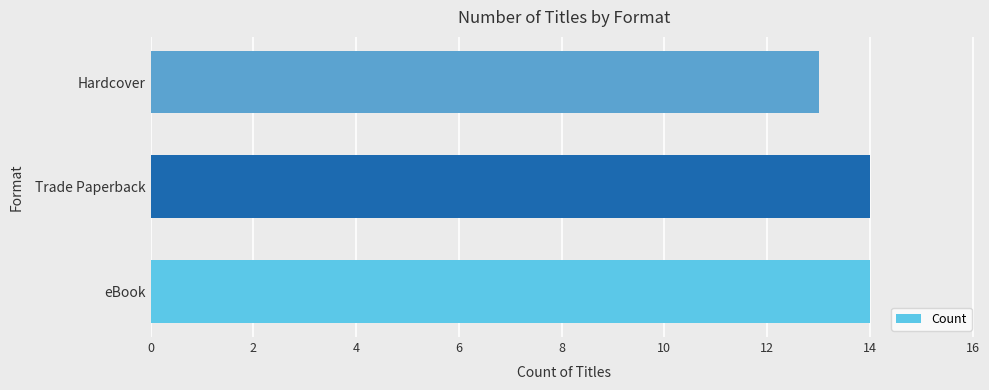

Which category has the lowest value across all series?

Hardcover